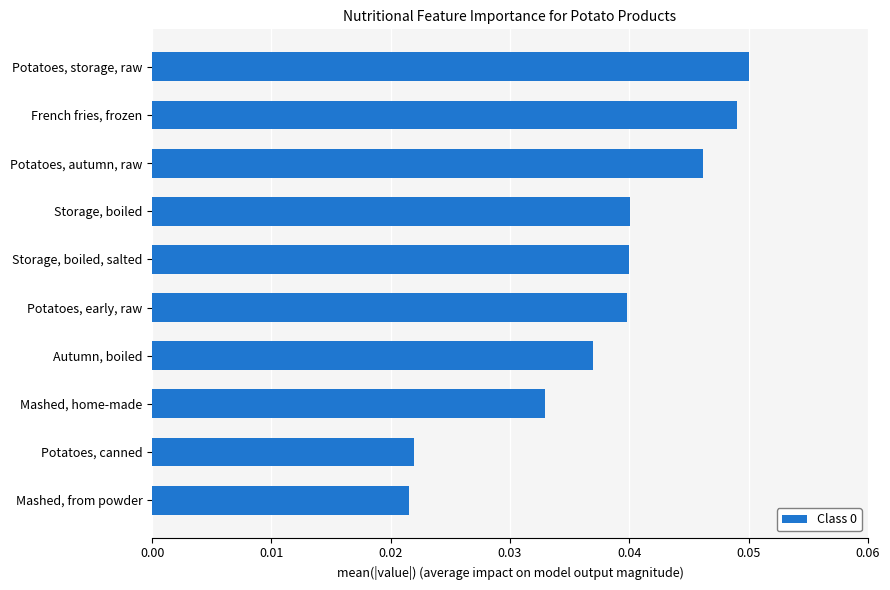

Is it true that the value at Storage, boiled is 0.1?

False